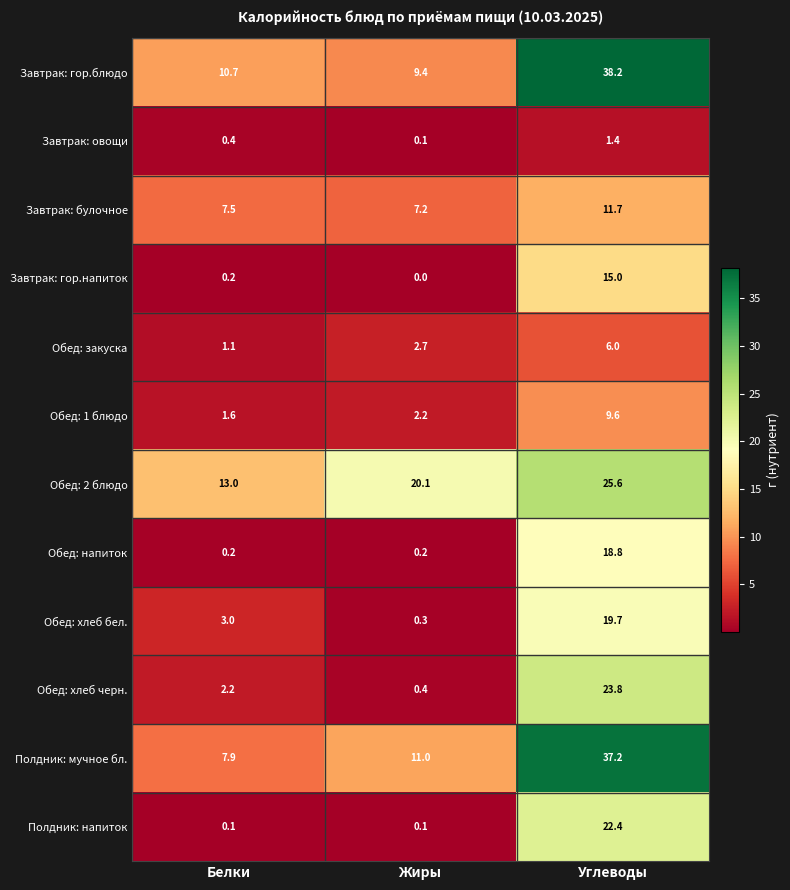

Rank the categories by Обед: 1 блюдо value from highest to lowest.

Углеводы, Жиры, Белки